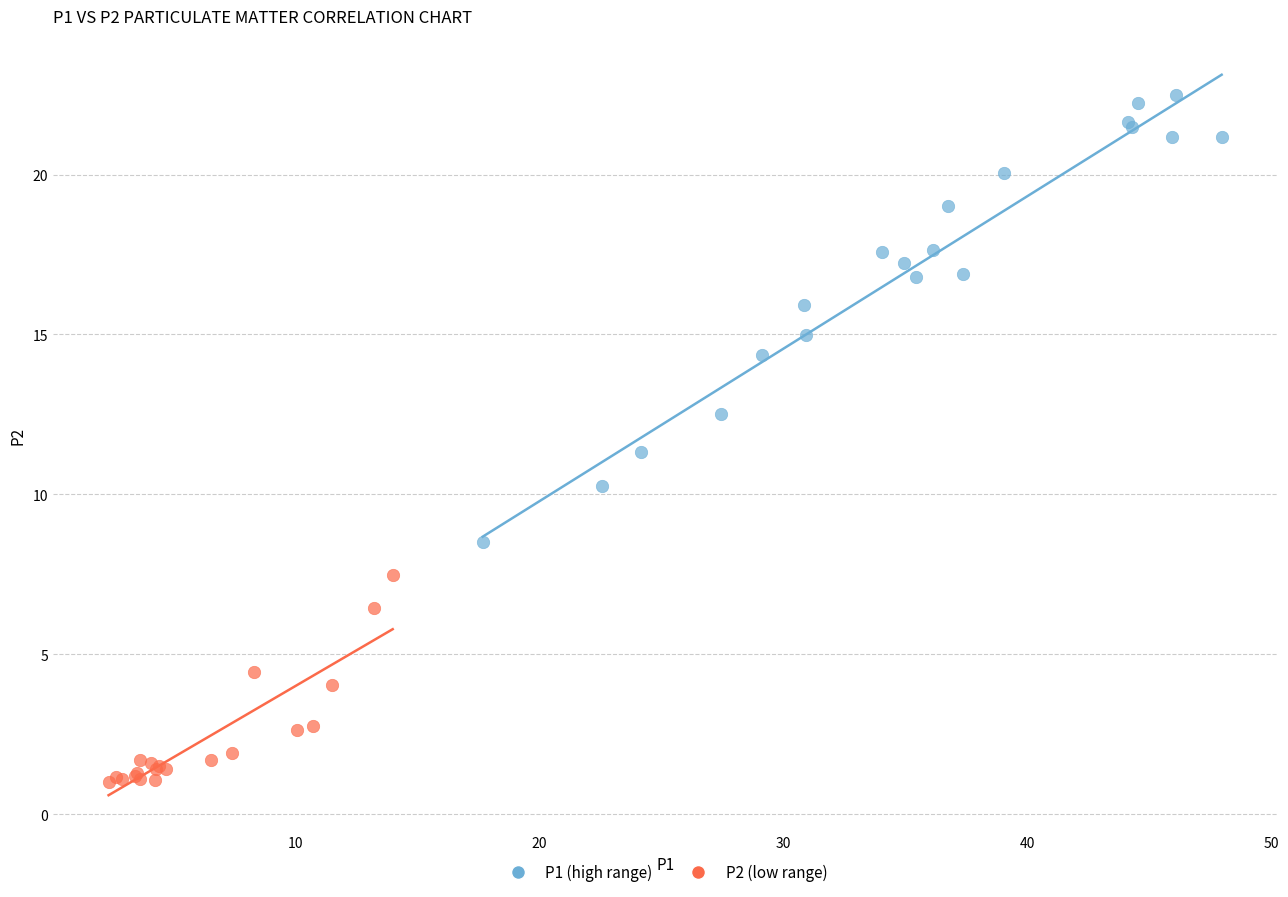

What are all the series names shown in the legend?

P1 (high range), P2 (low range)